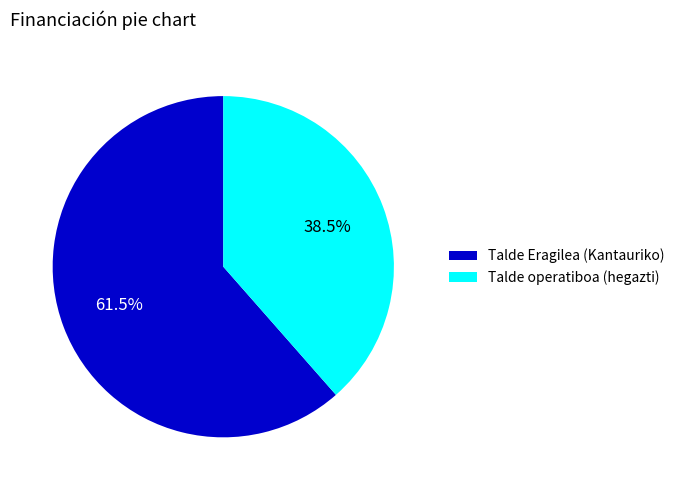

Which slice is the smallest?

Talde operatiboa (hegazti)